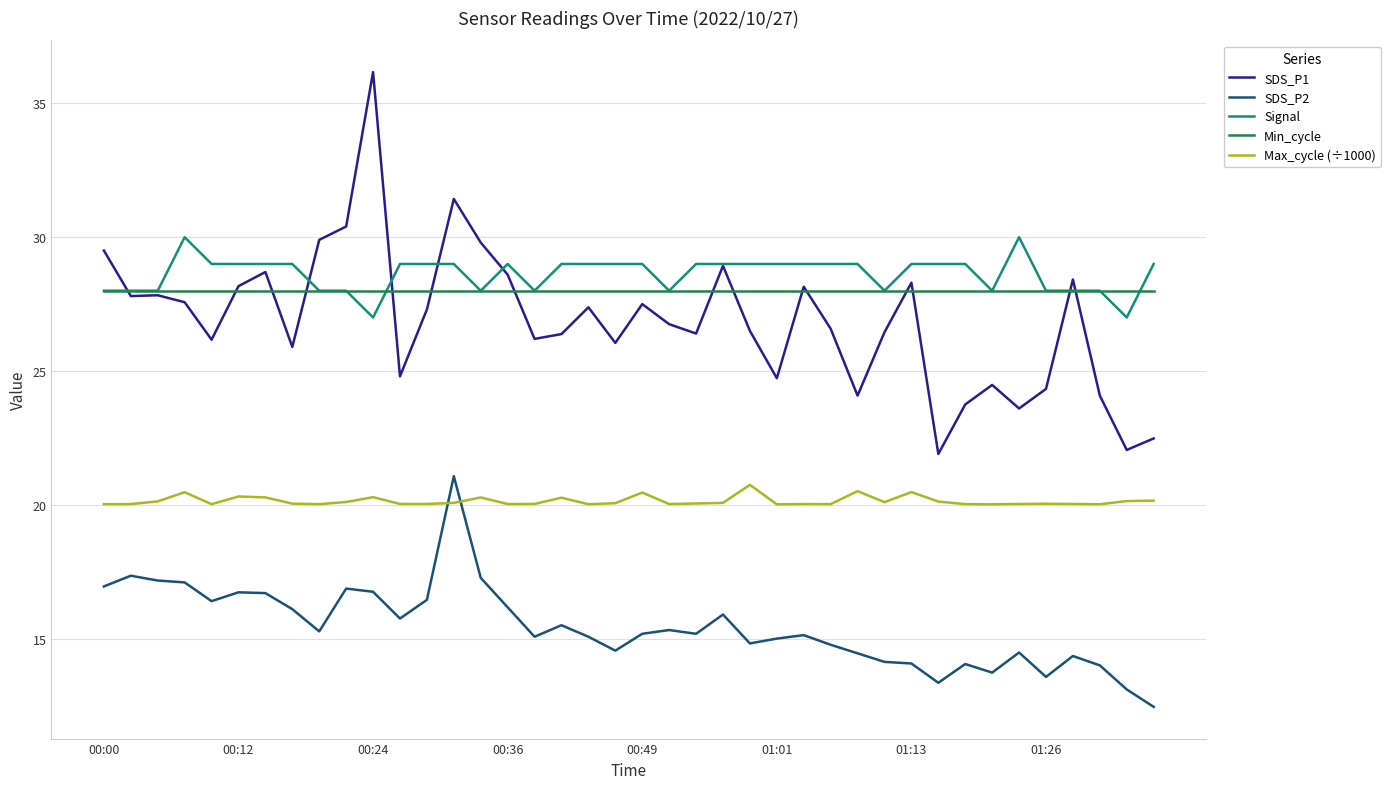

True or false: SDS_P1 and Max_cycle (÷1000) cross at least once.

False